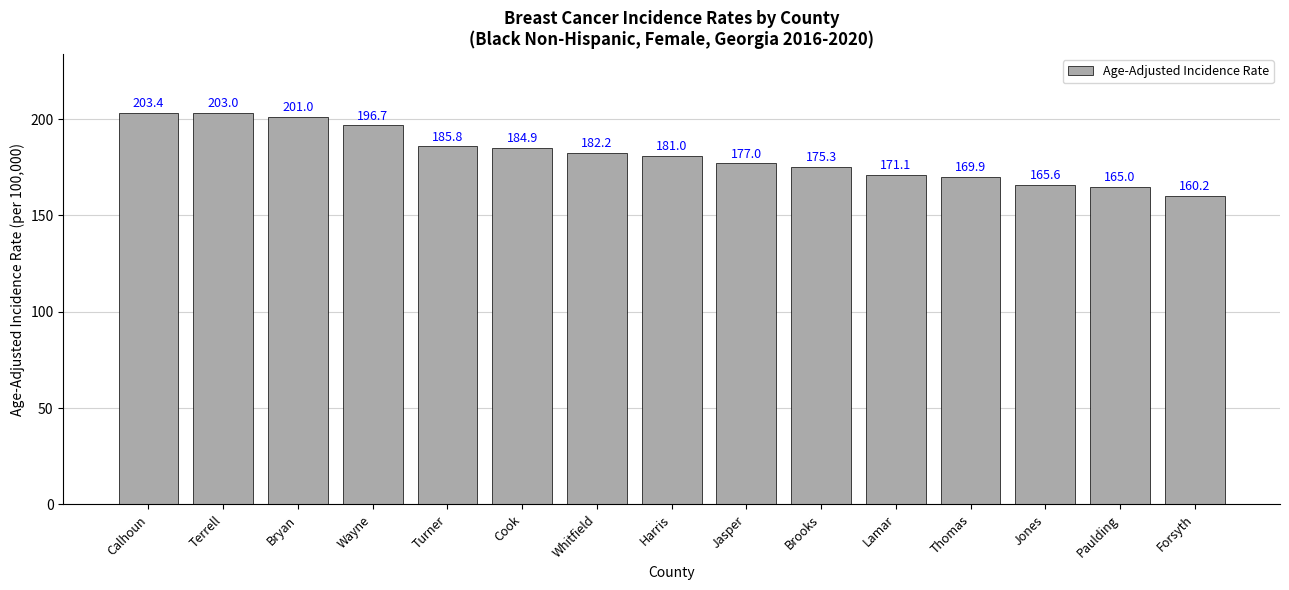

Which has a higher value, Paulding or Forsyth?

Paulding